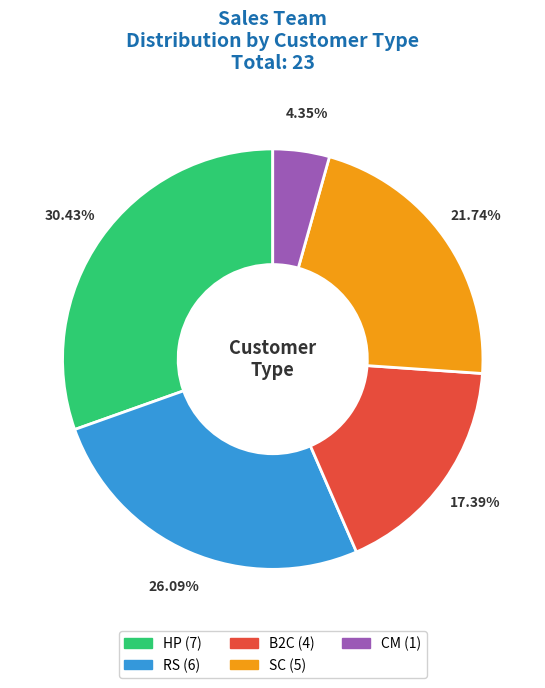

To the nearest percent, what is the difference between the largest and smallest slice percentages?

26%